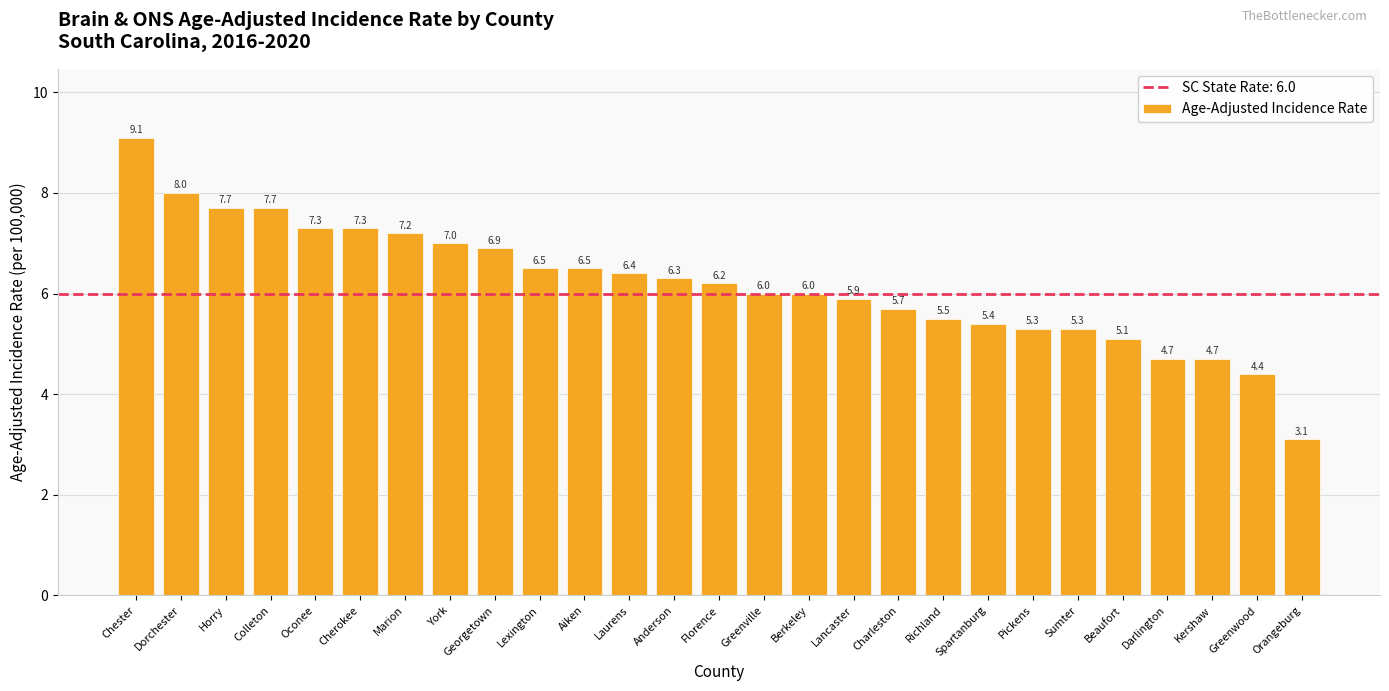

The chart shows a value of 9.9 at York. True or false?

False